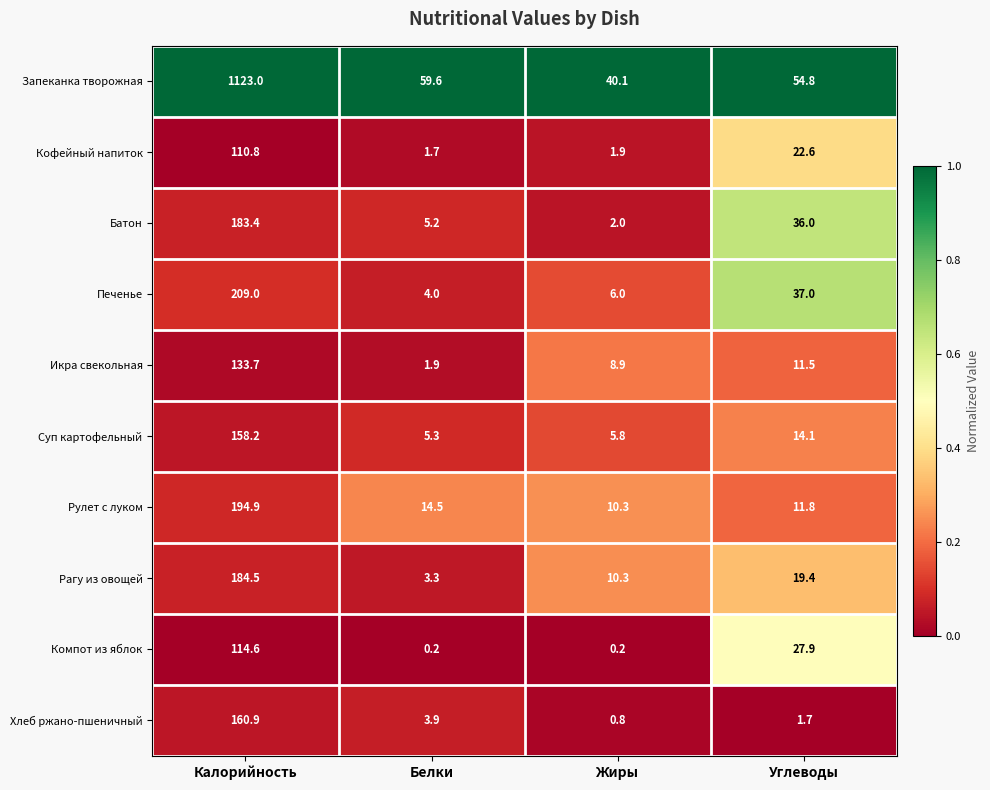

What is the total value across all series at Углеводы?

236.8